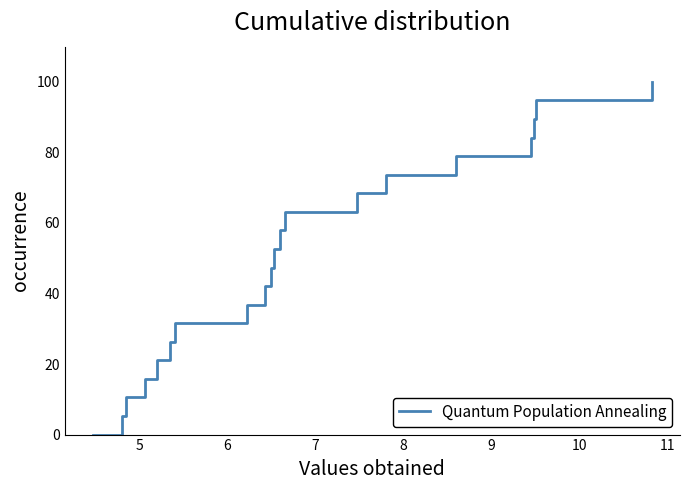

What is the greatest value displayed?

100.0